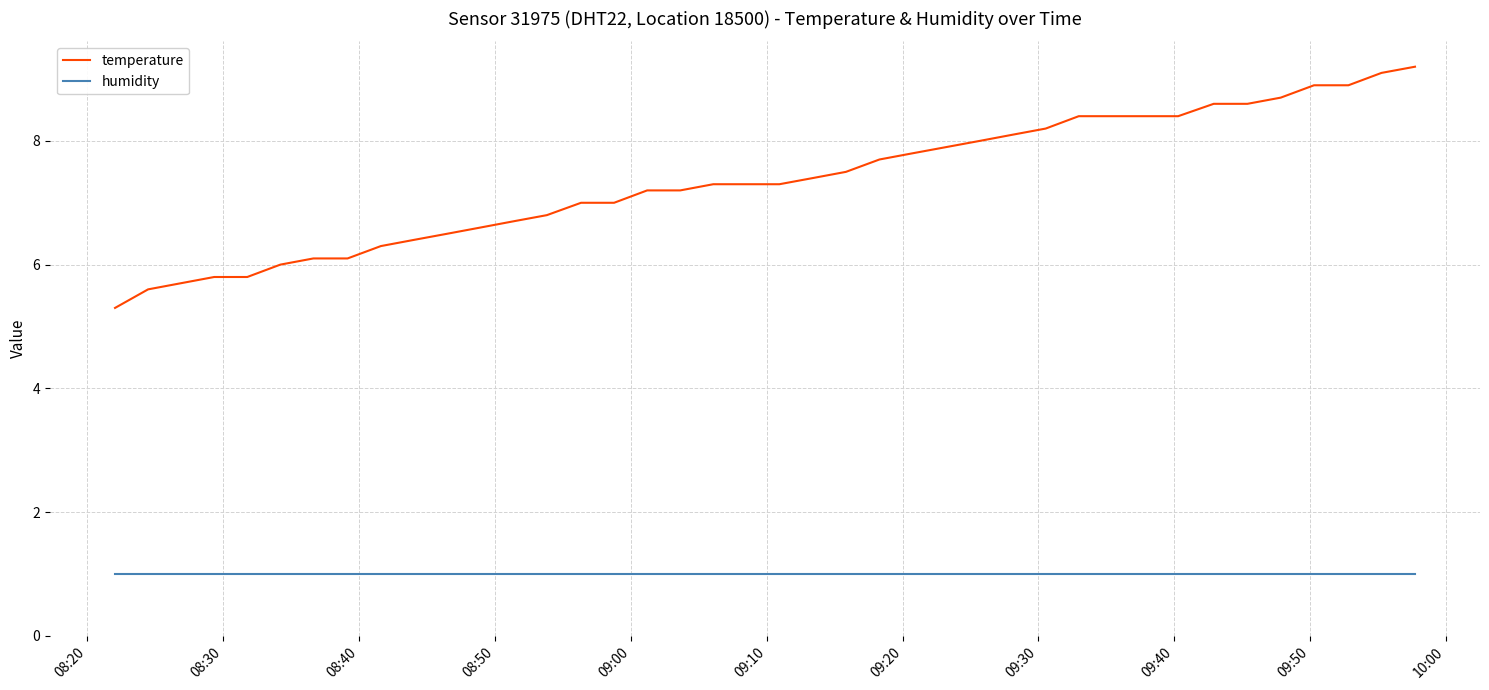

What is the maximum value shown in the chart?

9.2